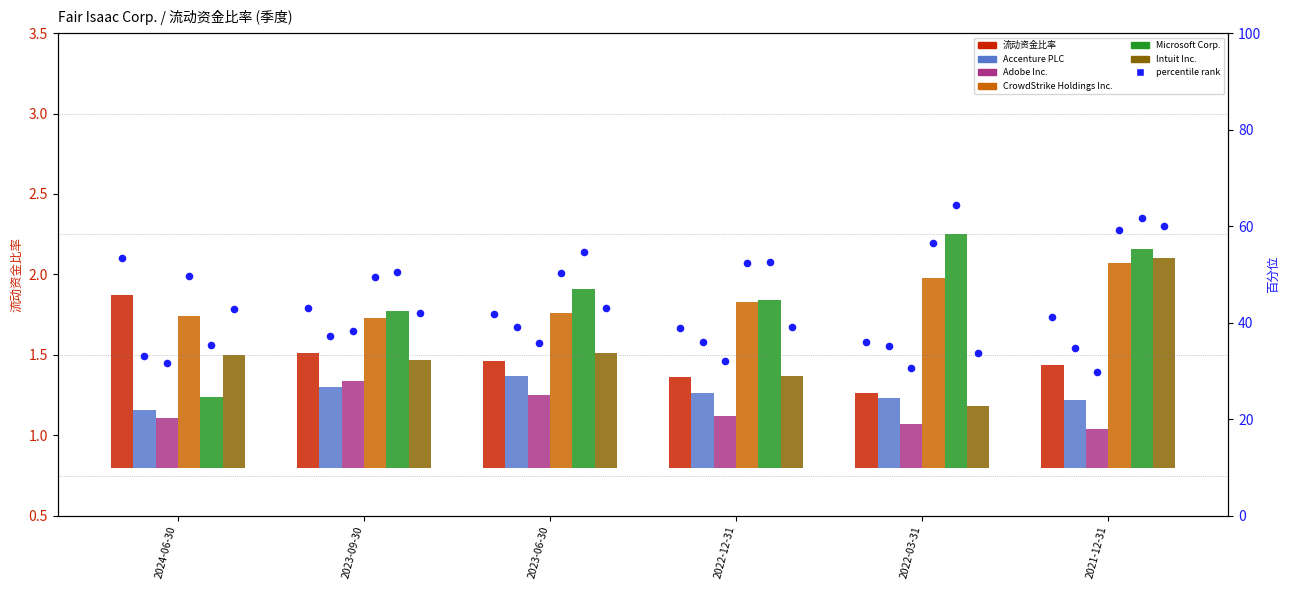

What are all the series names shown in the legend?

流动资金比率, Accenture PLC, Adobe Inc., CrowdStrike Holdings Inc., Microsoft Corp., Intuit Inc.